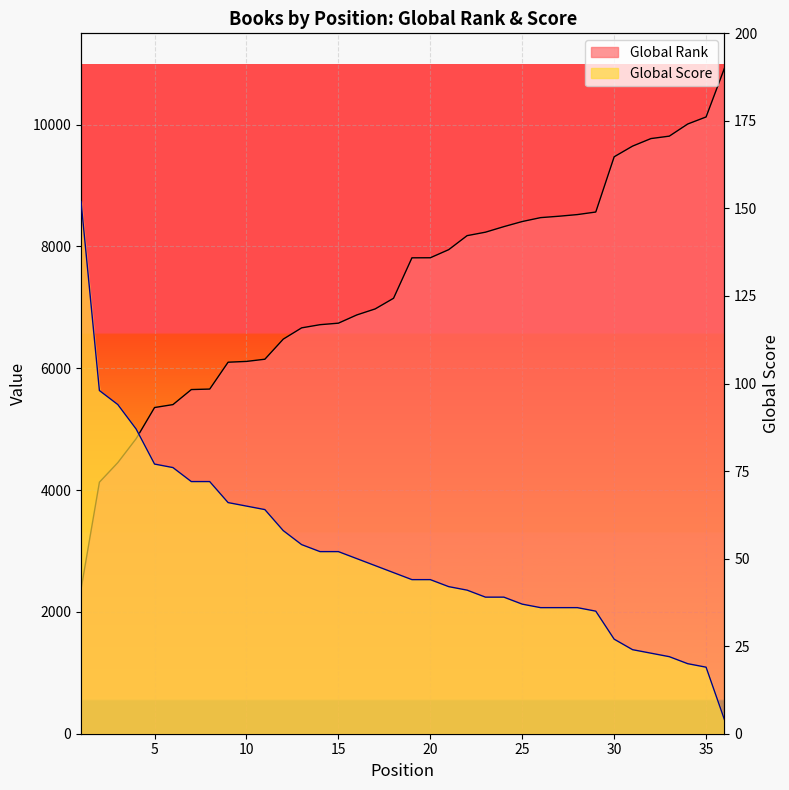

At which label is Global Score closest to 78?

5